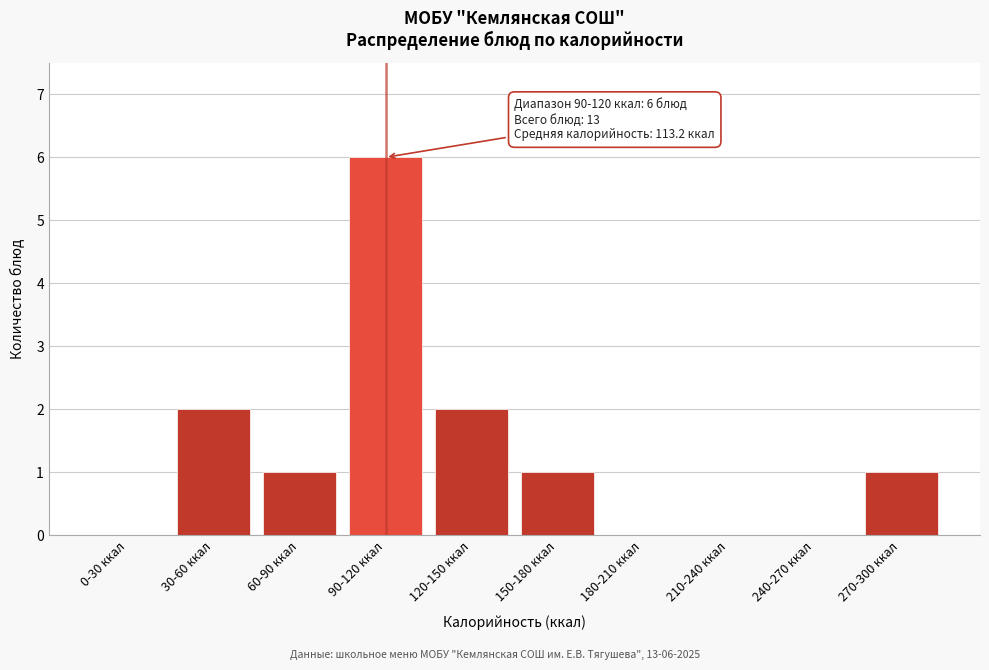

Reading left to right, extract all data points from this chart.

0-30 ккал=0	30-60 ккал=2	60-90 ккал=1	90-120 ккал=6	120-150 ккал=2	150-180 ккал=1	180-210 ккал=0	210-240 ккал=0	240-270 ккал=0	270-300 ккал=1